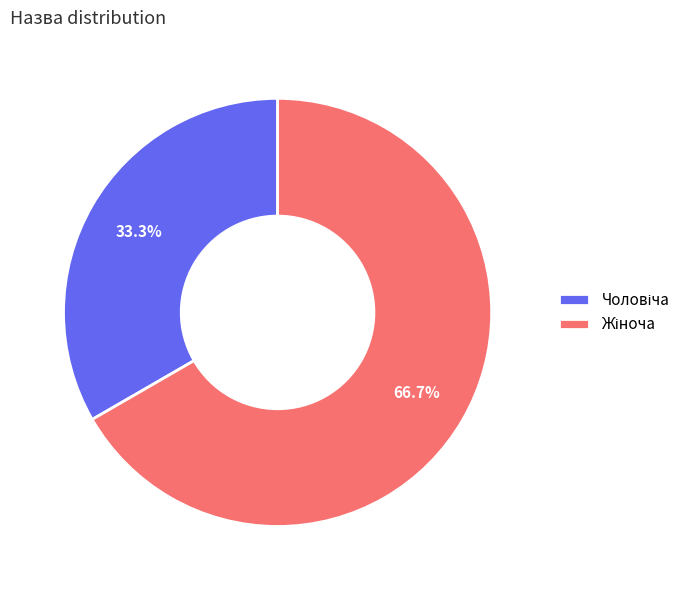

Does any single category account for the majority?

Yes